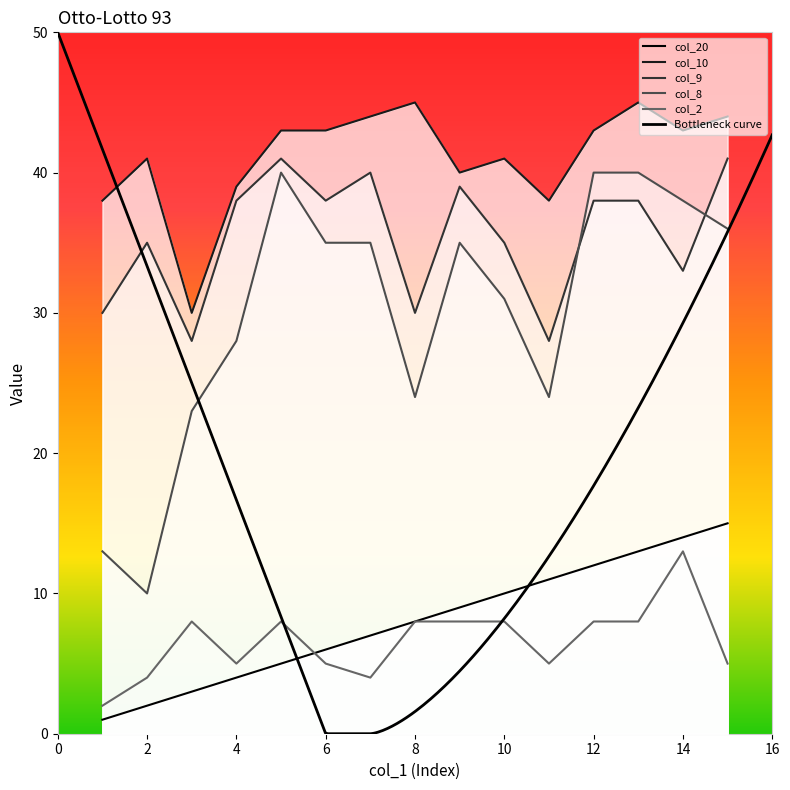

What is the value of the col_2 point at the 11th from the left?

5.0